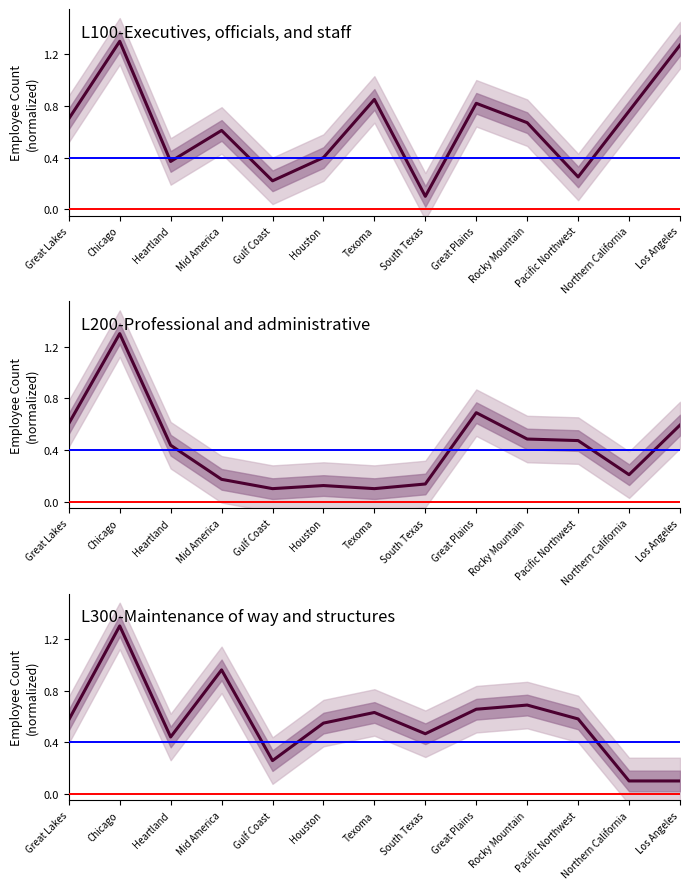

True or false: L300-Maintenance of way and structures has more than 1 points higher than both neighbors.

True